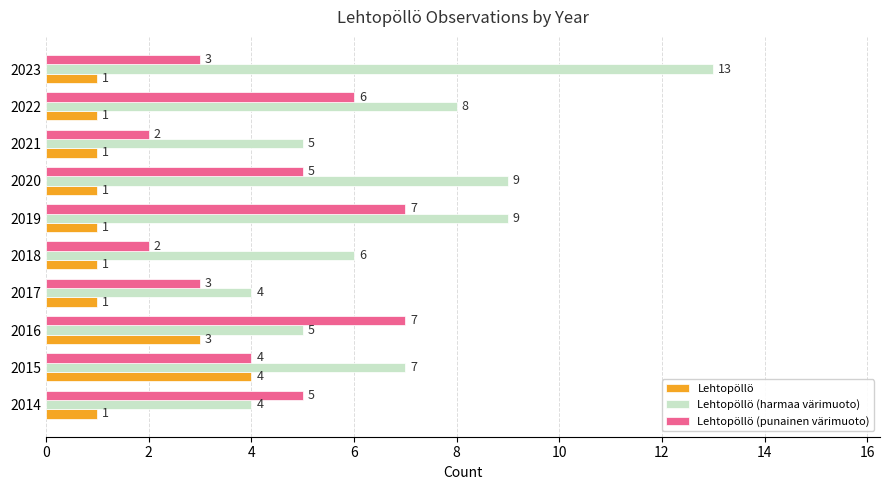

Is it true that Lehtopöllö equals 0 at 2018?

False